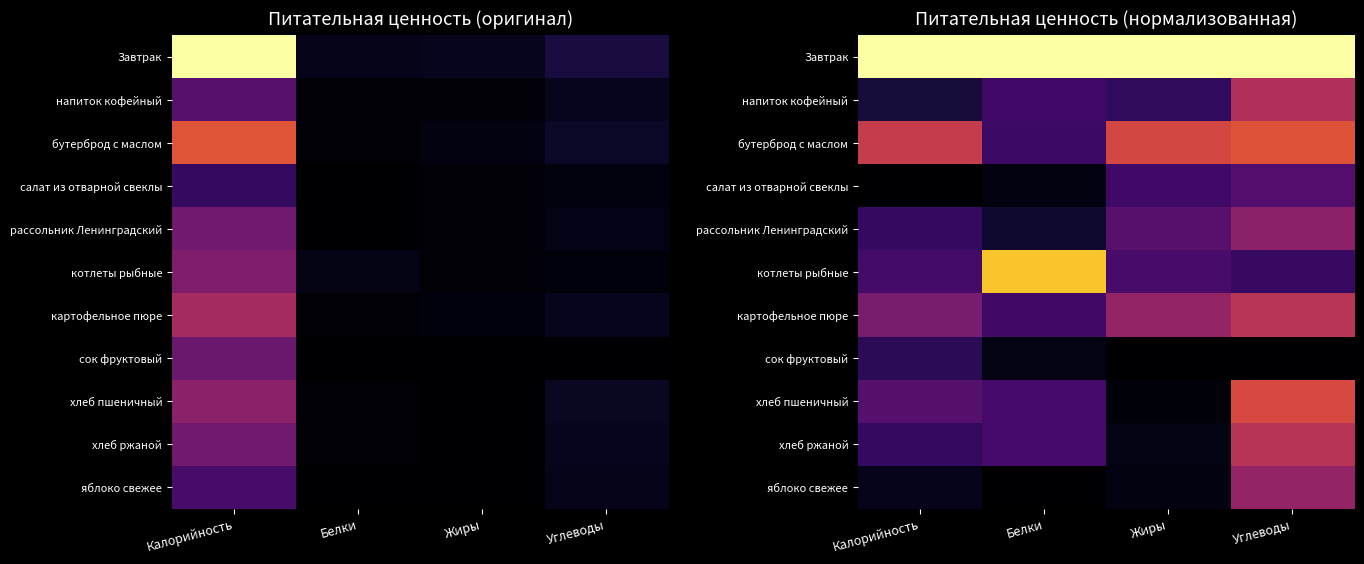

Which series has the largest total across all categories?

Завтрак